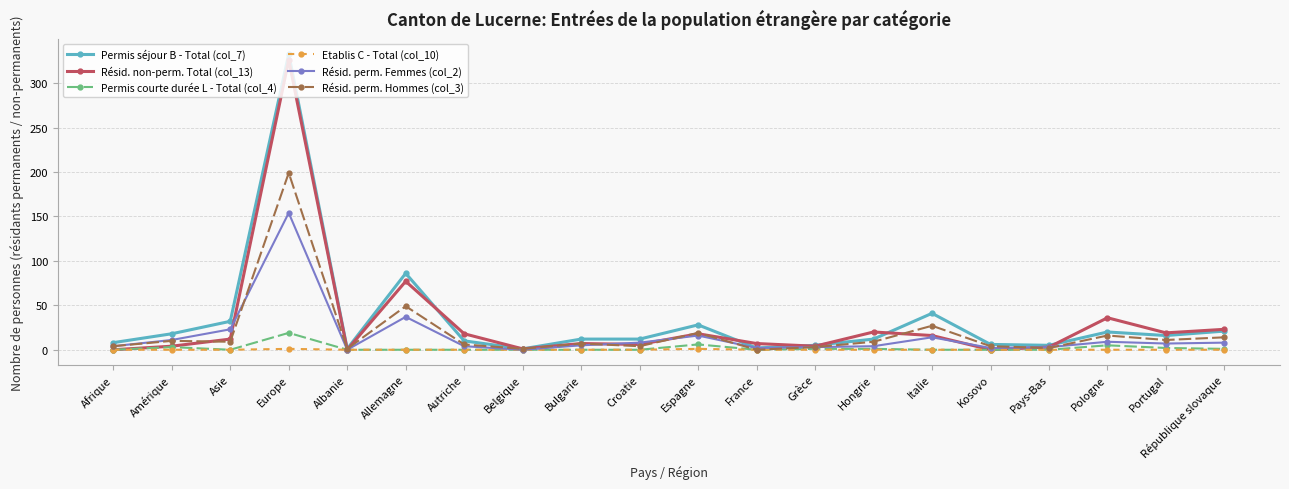

Is it true that Etablis C - Total (col_10) equals 0 at Kosovo?

True